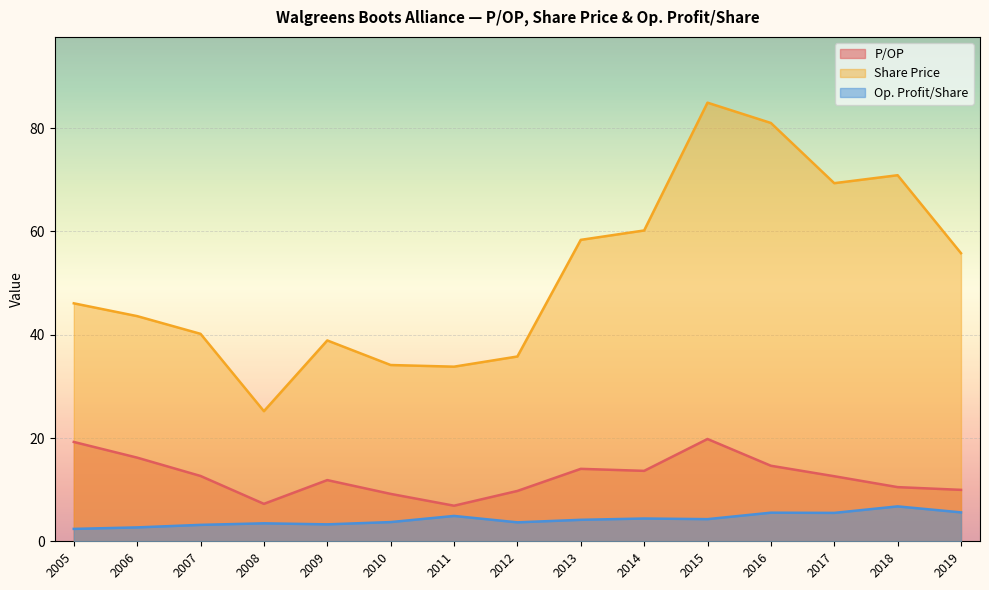

Does the chart display data point markers on the line(s)?

No